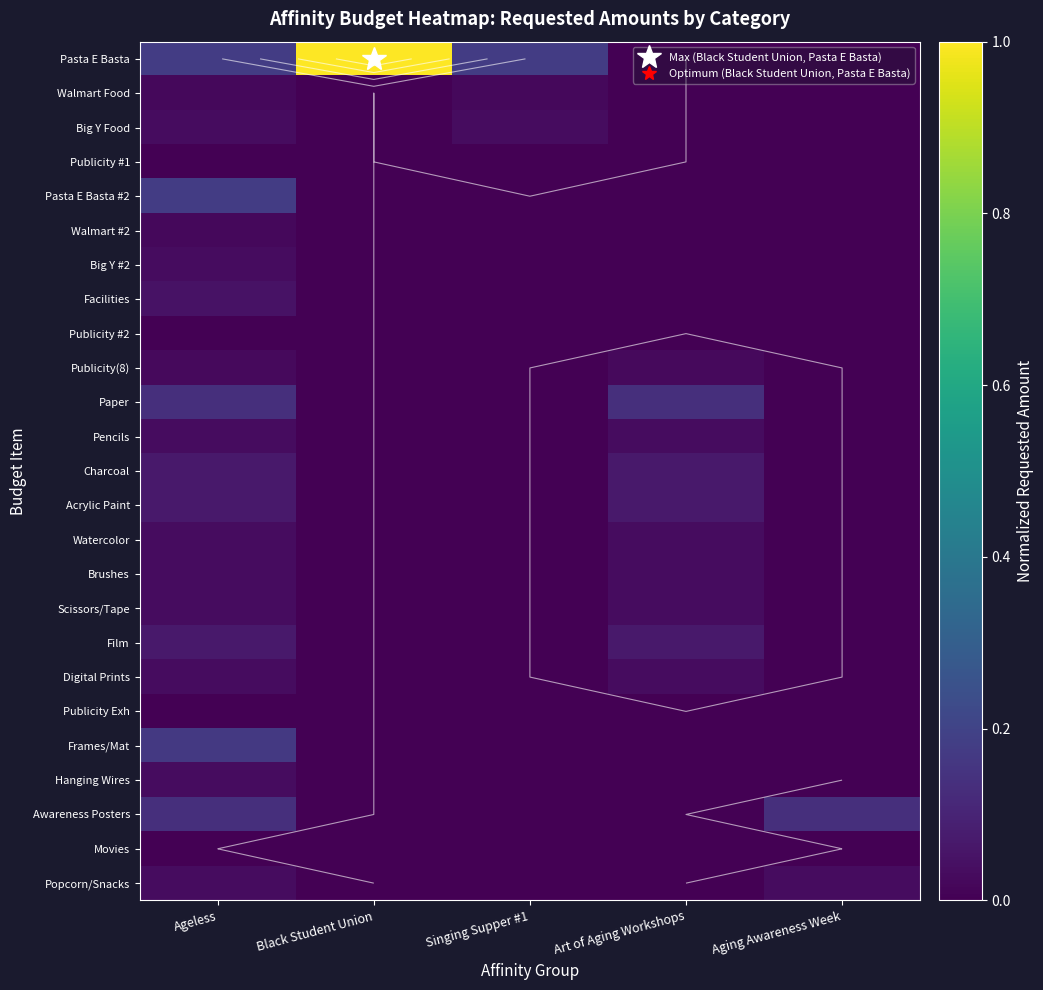

Which has a higher value, Aging Awareness Week or Singing Supper #1?

Singing Supper #1